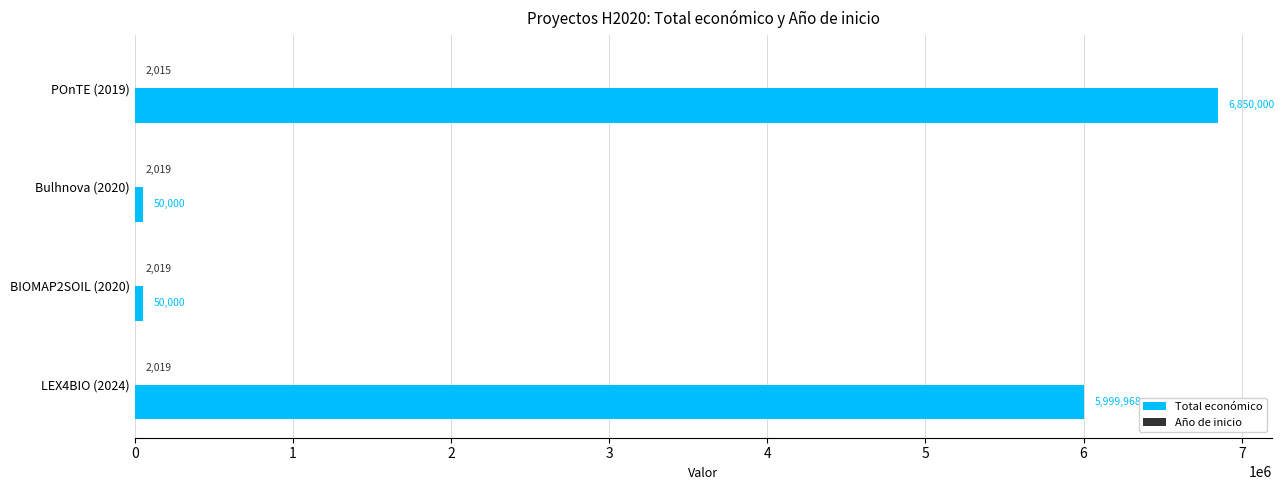

At which category is the sum across all series the highest?

POnTE (2019)